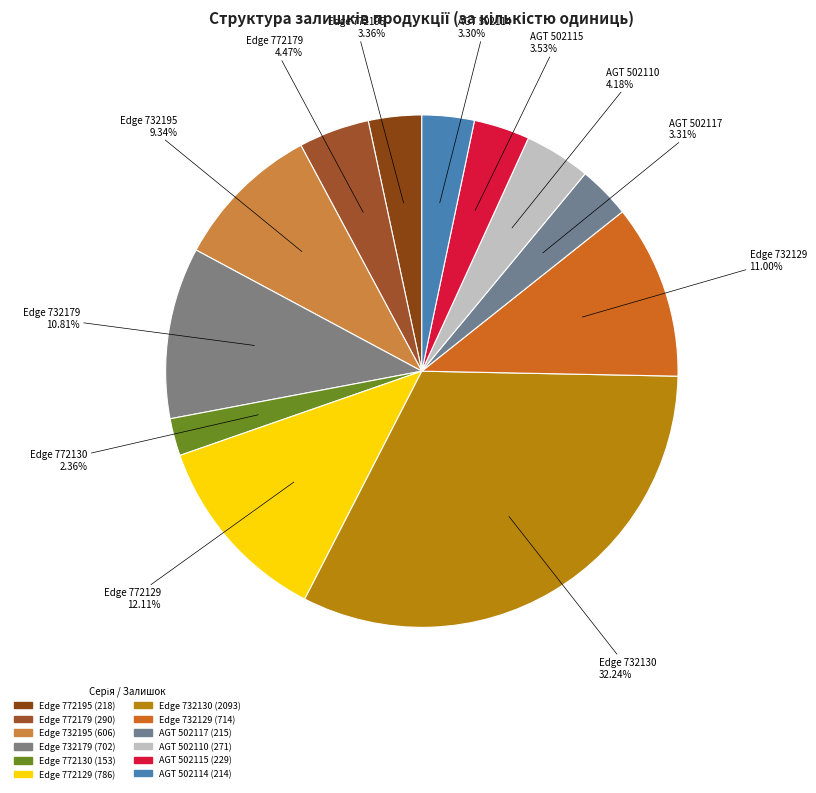

Count the number of slices in the pie.

12